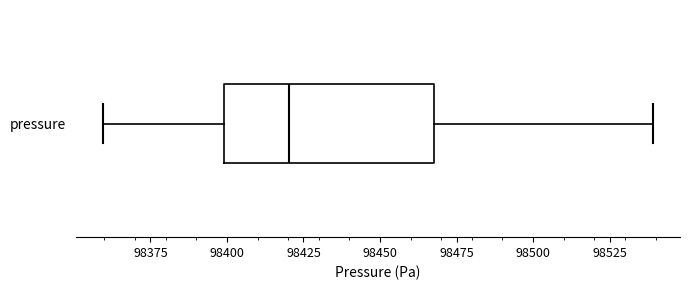

Where is the left edge of the box for pressure on the x-axis? The values are not printed on the chart, so give them approximately, as read against the axis.

98400